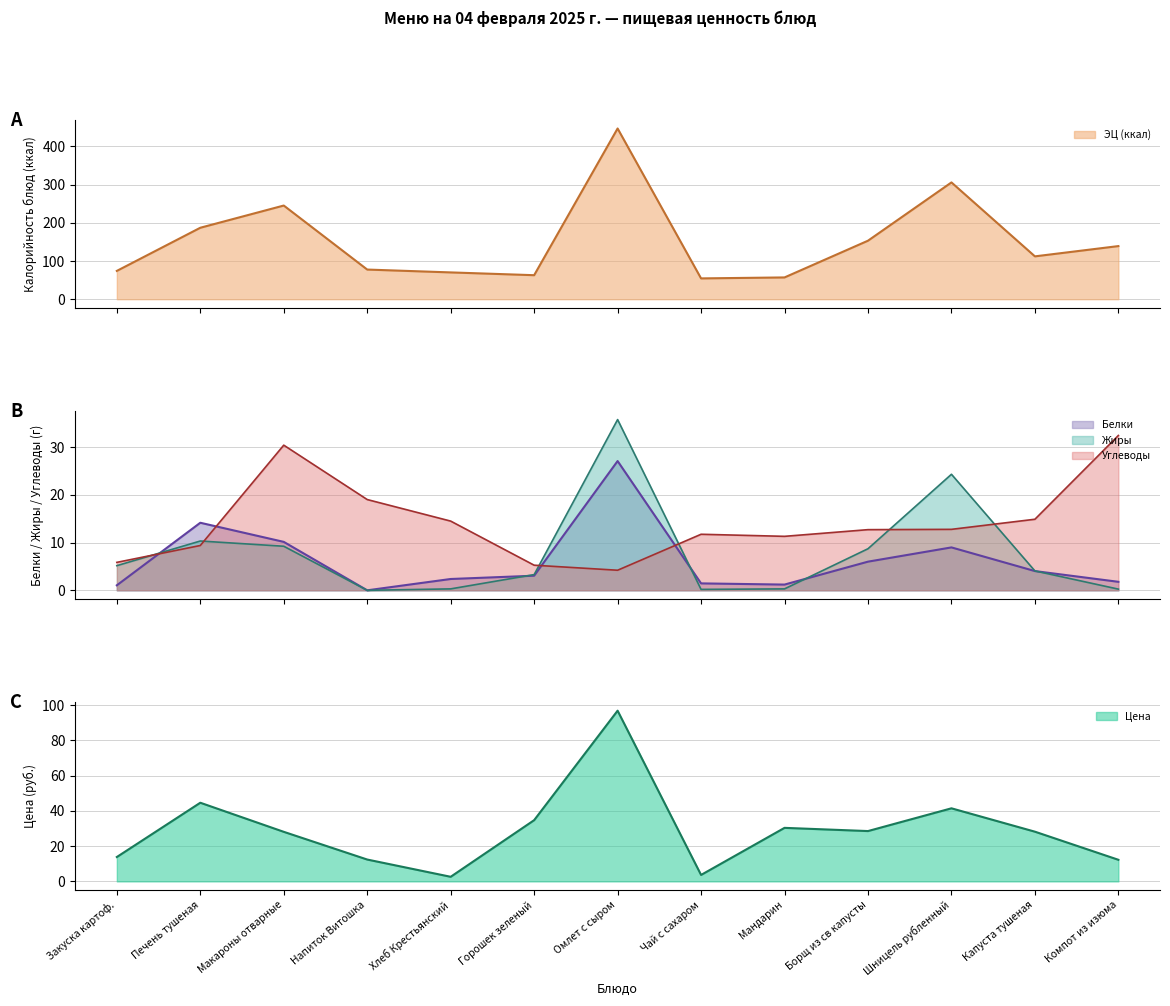

Rank the series by their maximum value, from highest to lowest.

ЭЦ (ккал) (line), Цена (line), Жиры (line), Углеводы (line), Белки (line)